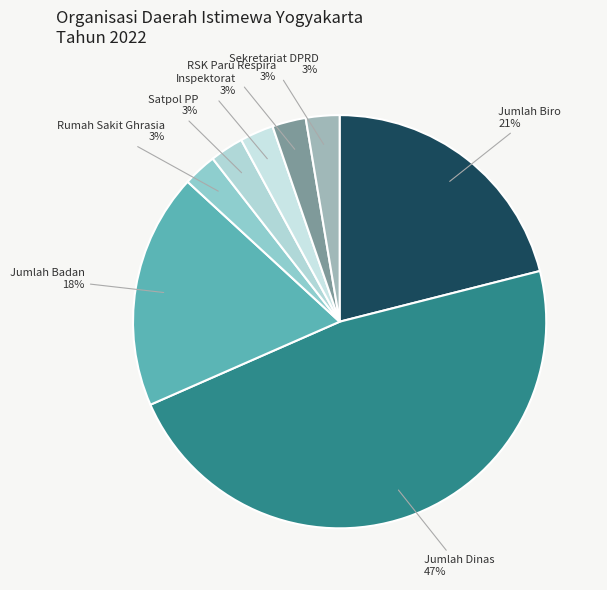

To the nearest percent, what percentage of the pie is Inspektorat?

3%